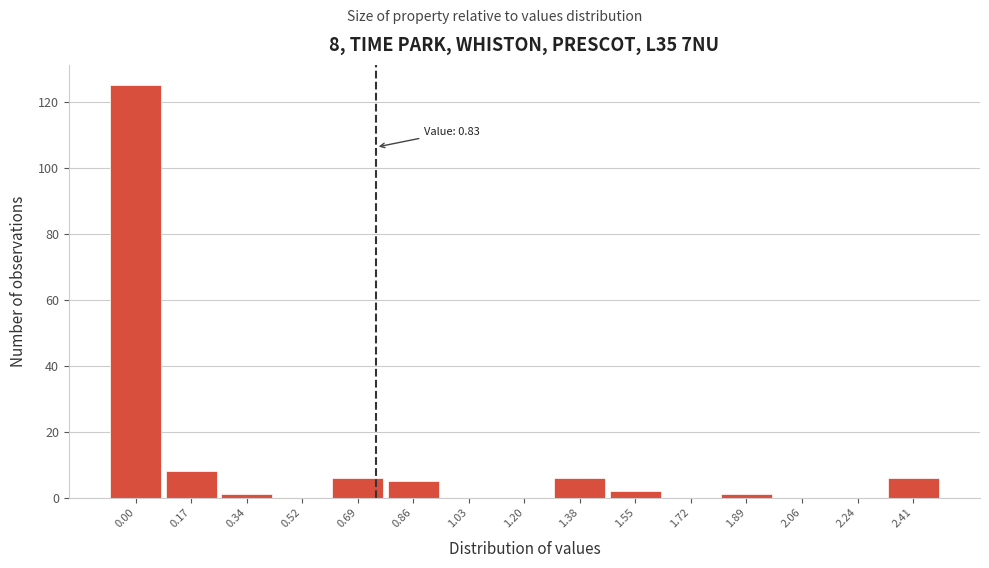

Reading left to right, transcribe all the data shown in this chart.

0.00=125	0.17=8	0.34=1	0.52=0	0.69=6	0.86=5	1.03=0	1.20=0	1.38=6	1.55=2	1.72=0	1.89=1	2.06=0	2.24=0	2.41=6